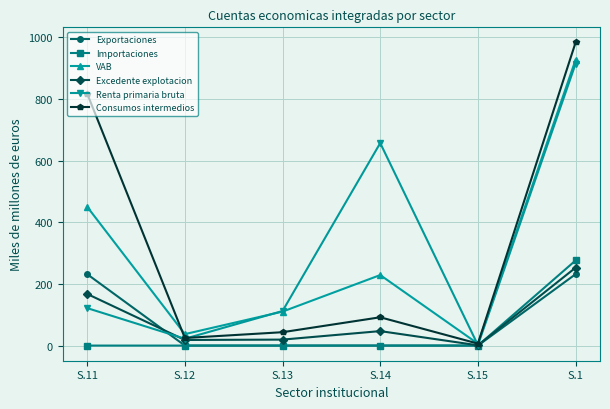

The value of Importaciones at S.15 is 0.0. True or false?

True